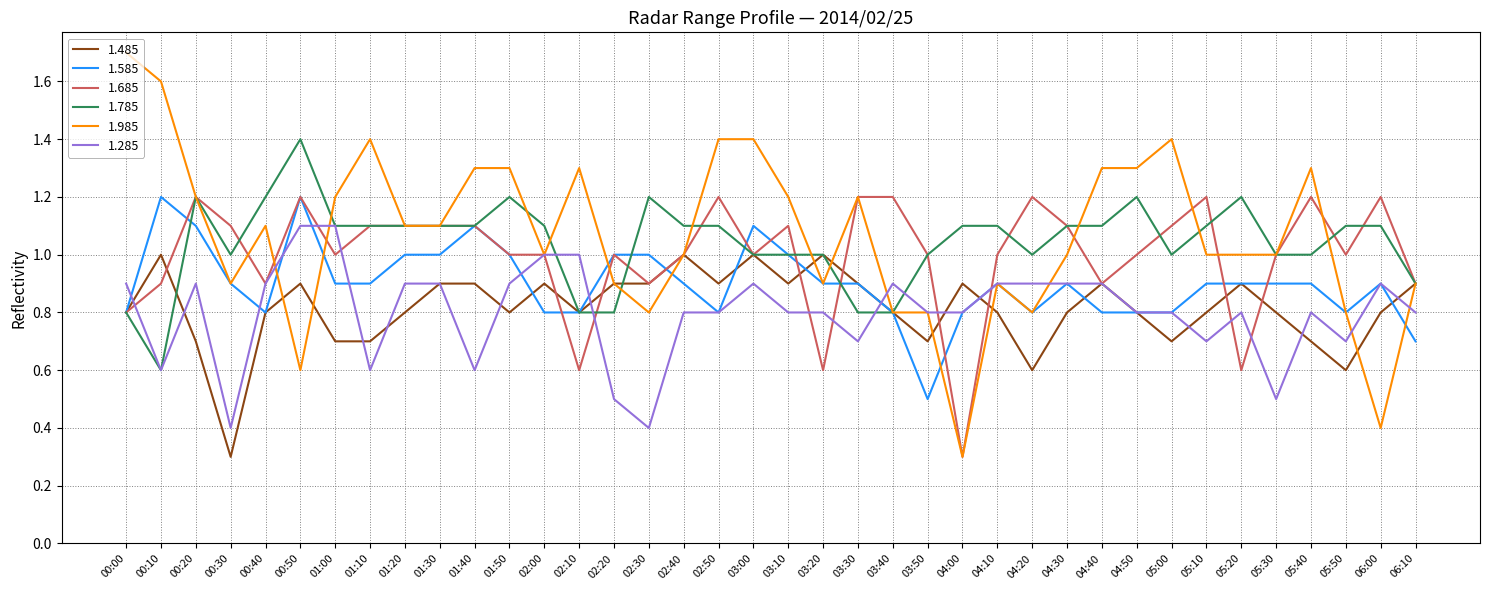

True or false: 1.585 and 1.985 cross at least once.

True